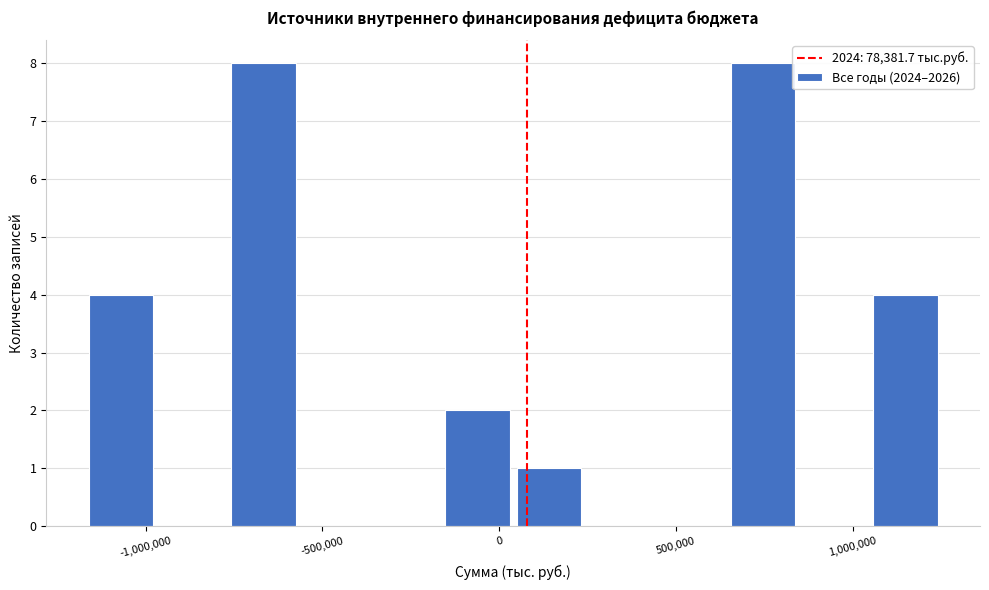

Reading left to right, transcribe this chart: for each bar, give the range it covers on the x-axis and its height. Neither the bar edges nor the heights are printed on the chart, so give them approximately, as read against the axes.

-1150000 to -950000: 4
-950000 to -750000: 0
-750000 to -550000: 8
-550000 to -350000: 0
-350000 to -150000: 0
-150000 to 50000: 2
50000 to 250000: 1
250000 to 450000: 0
450000 to 650000: 0
650000 to 850000: 8
850000 to 1050000: 0
1050000 to 1250000: 4